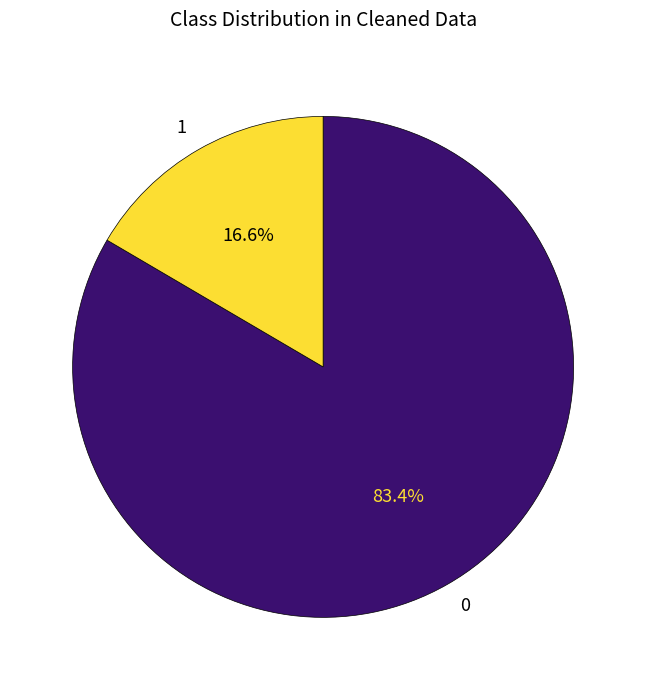

Does any single category account for the majority?

Yes